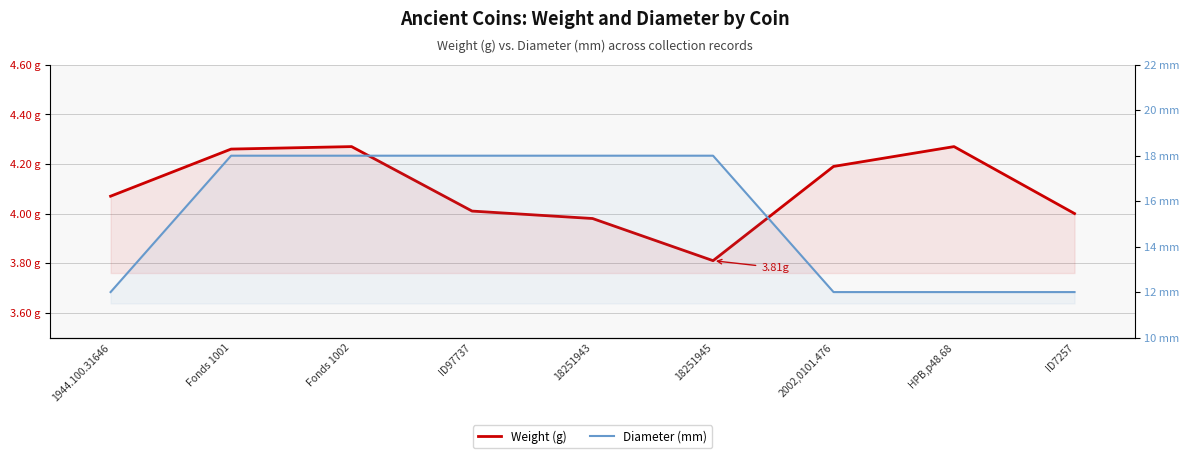

At which category is the sum across all series the highest?

Fonds 1002